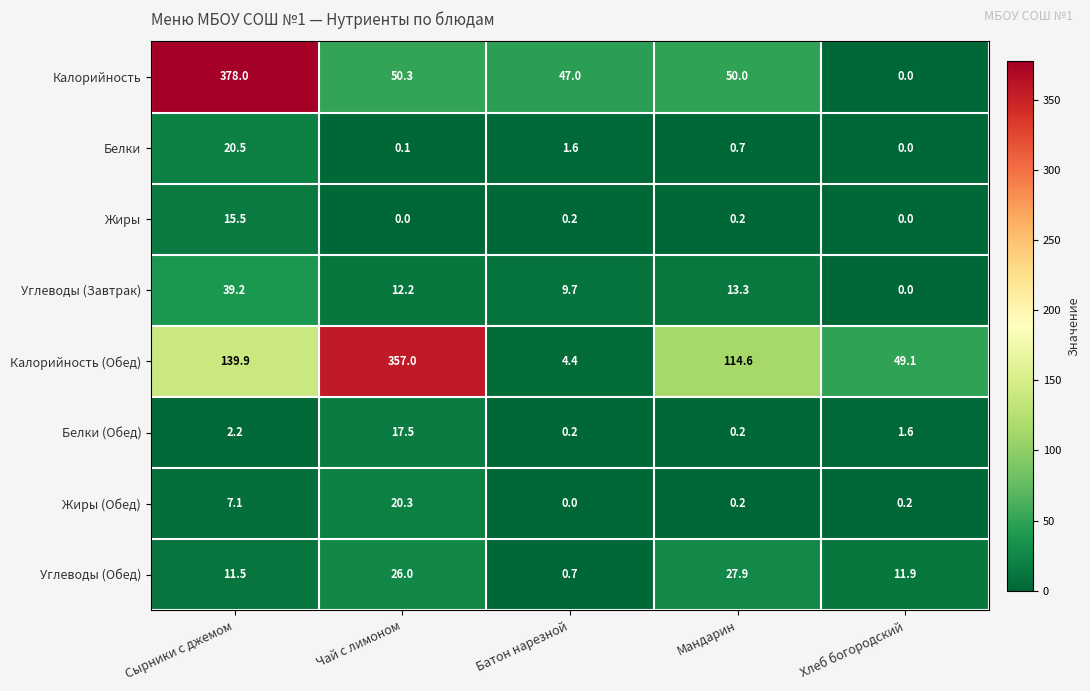

Which series has the largest range (max minus min)?

Калорийность